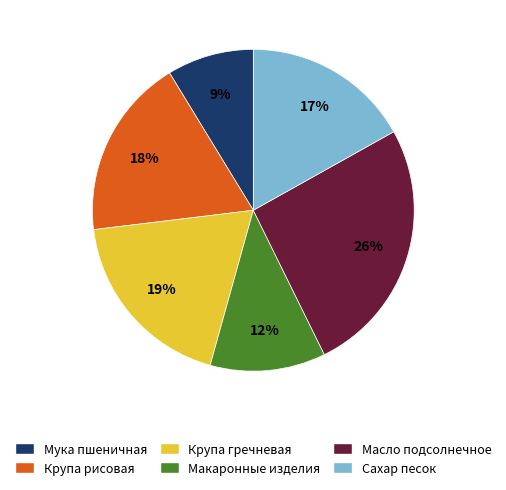

Does any single category account for the majority?

No